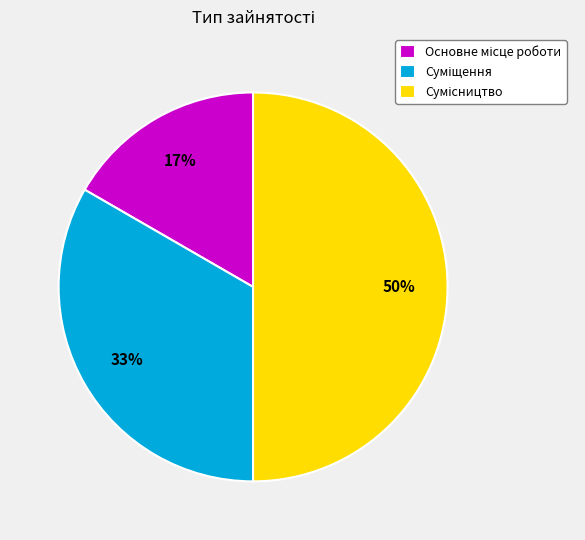

To the nearest percent, what is the average slice percentage?

33%